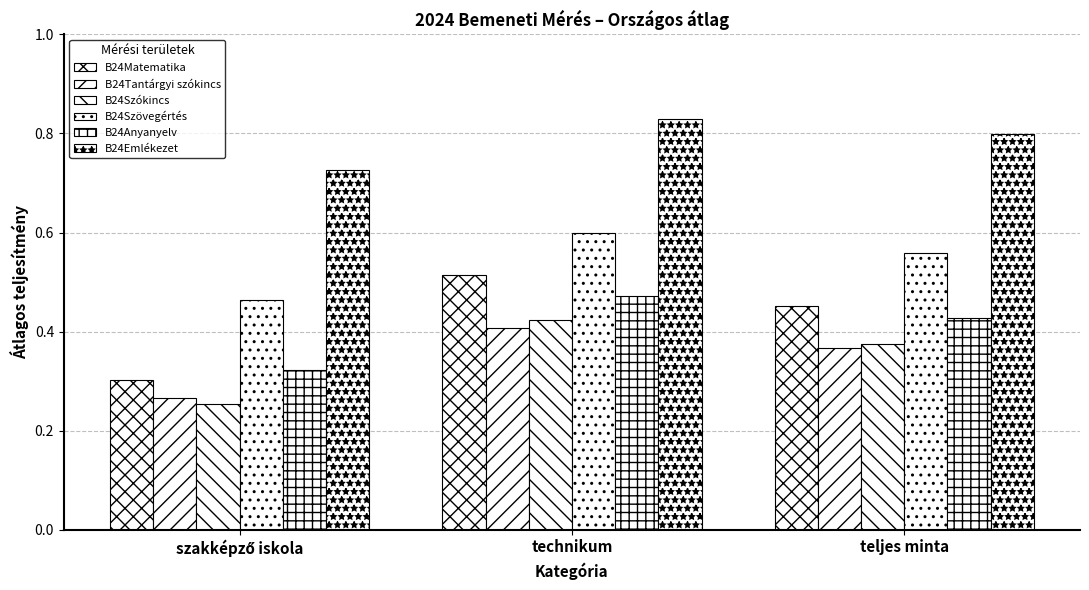

How many groups of bars are there?

3